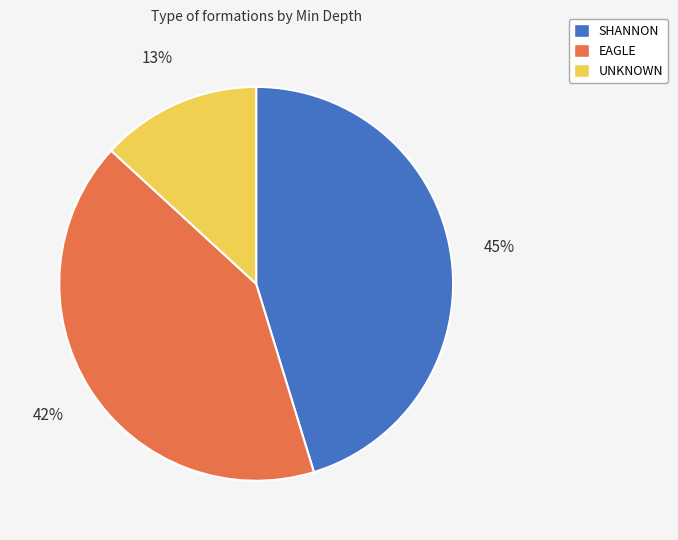

Which category has the biggest portion of the pie?

SHANNON